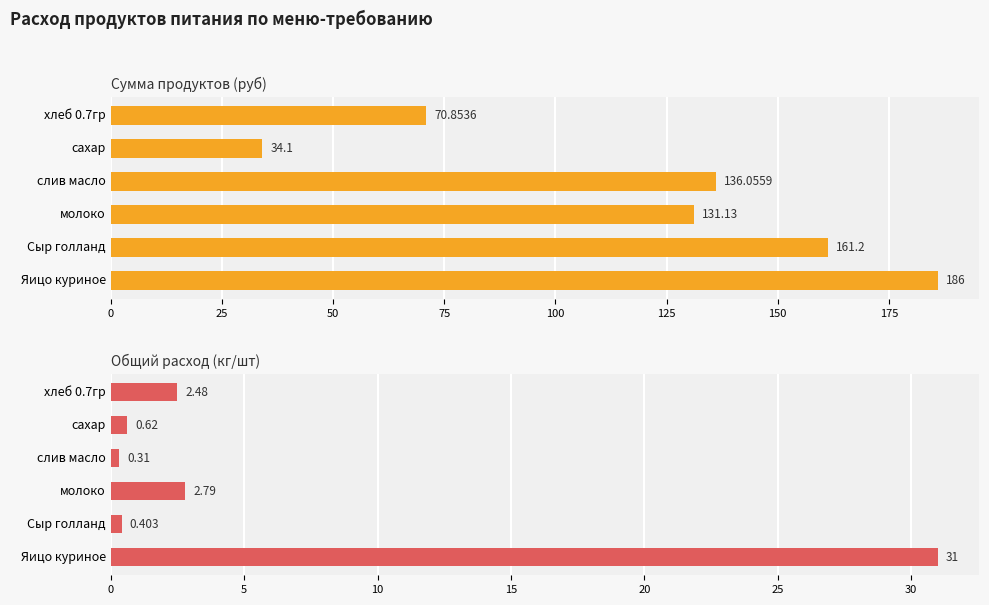

At how many categories does at least one series exceed 51?

5